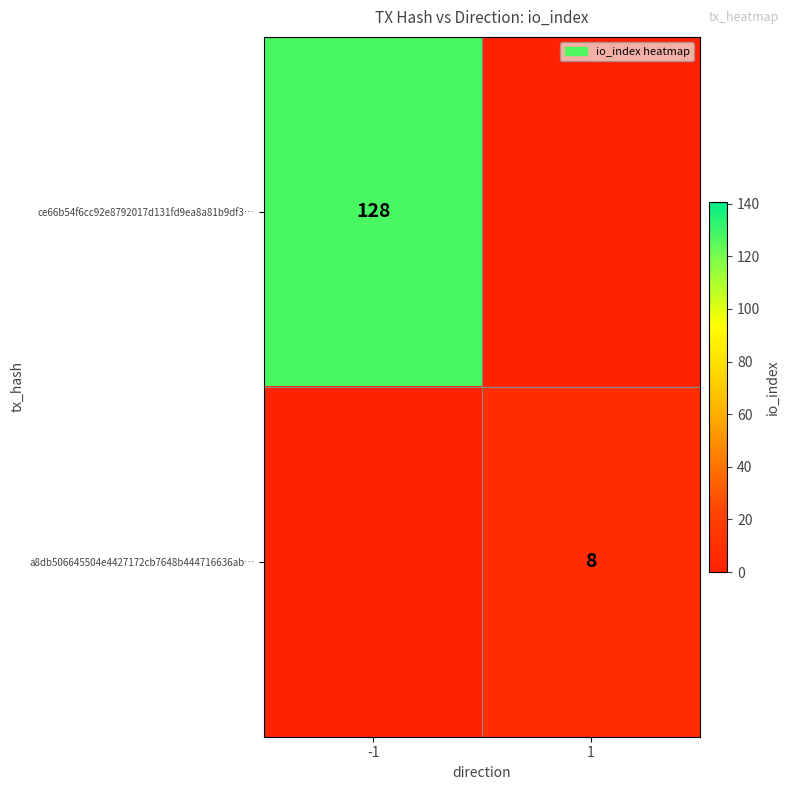

What is the spread (max minus min) of values at 1?

8